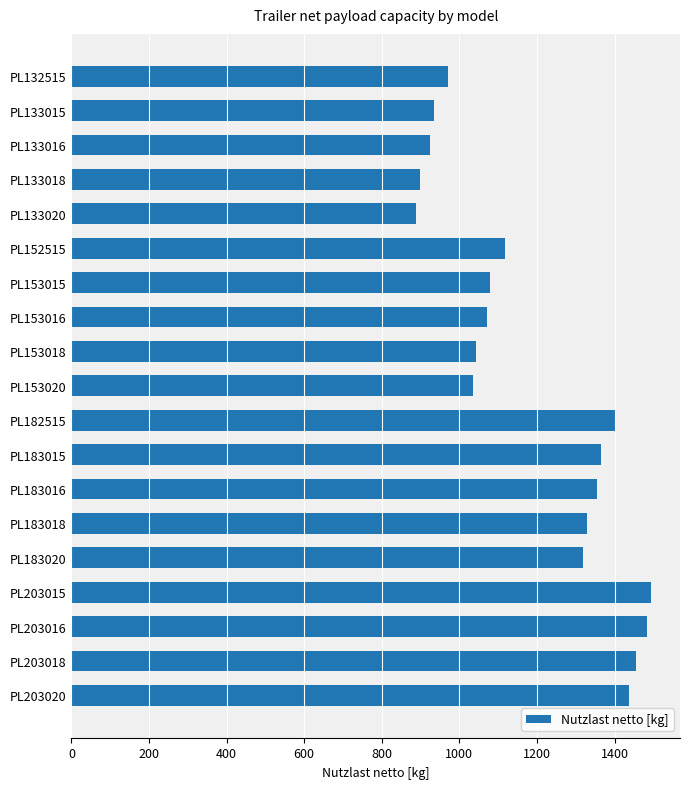

What is the minimum value shown in the chart?

889